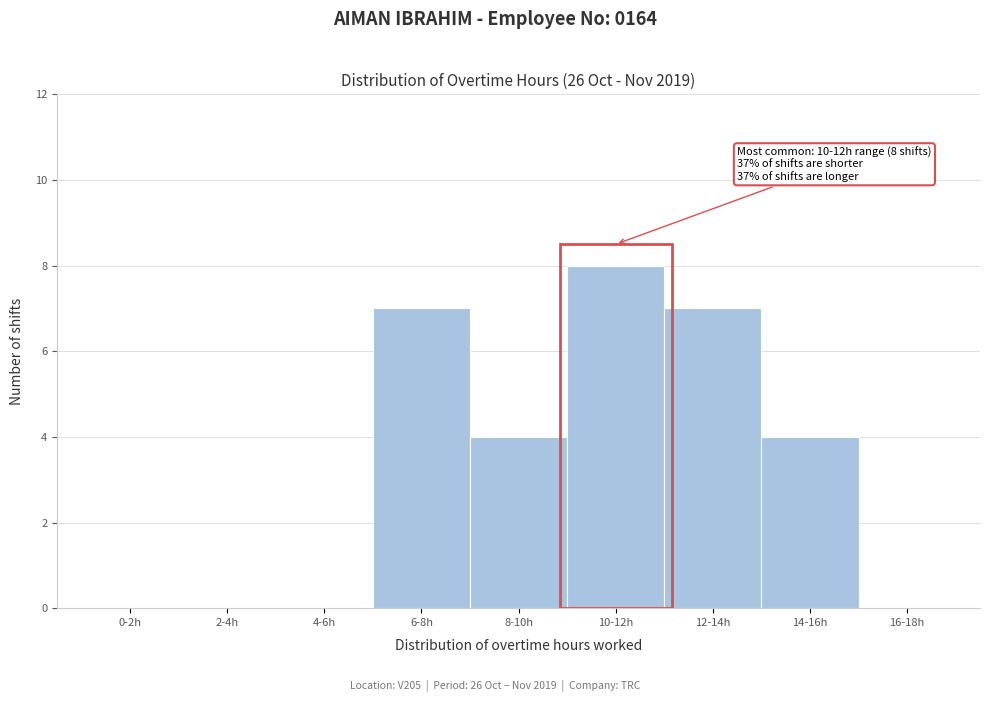

Reading left to right, list all the values displayed in this chart.

0-2h=0	2-4h=0	4-6h=0	6-8h=7	8-10h=4	10-12h=8	12-14h=7	14-16h=4	16-18h=0